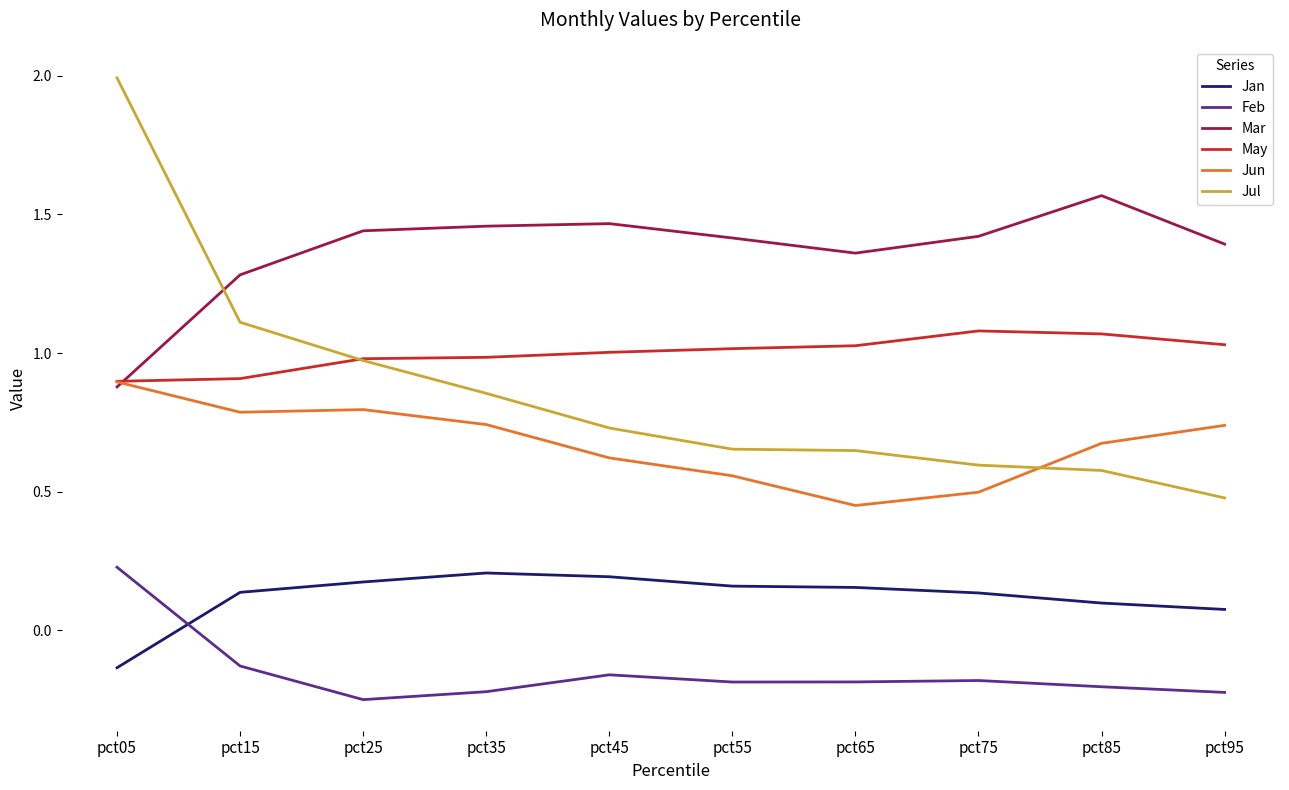

At which category is the sum across all series the highest?

pct05